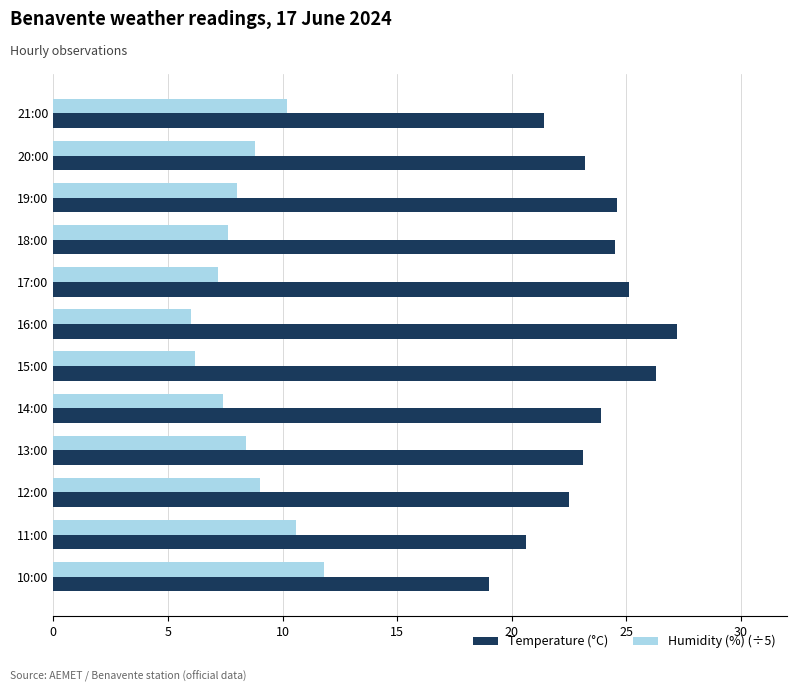

What is the maximum value for Humidity (%) (÷5)?

11.8